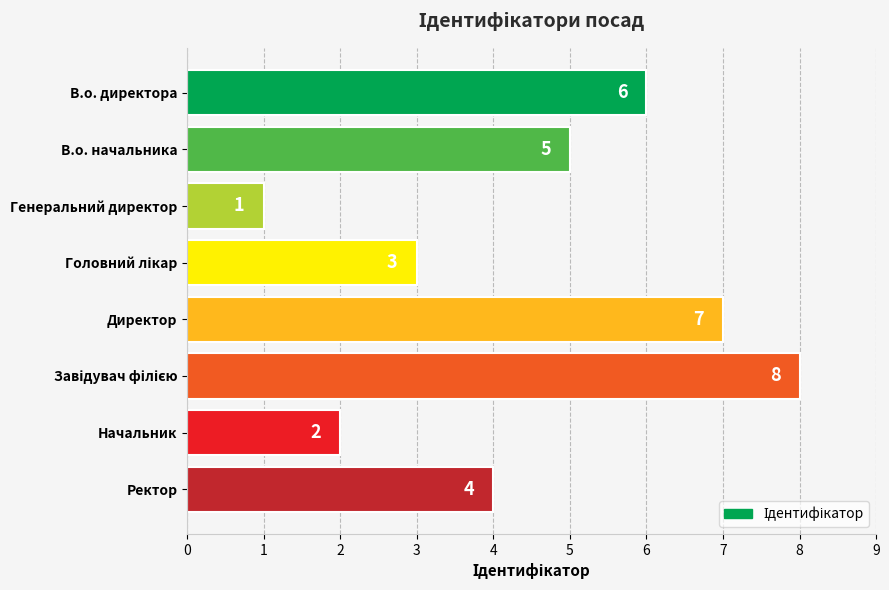

Count the number of data series in this chart.

1